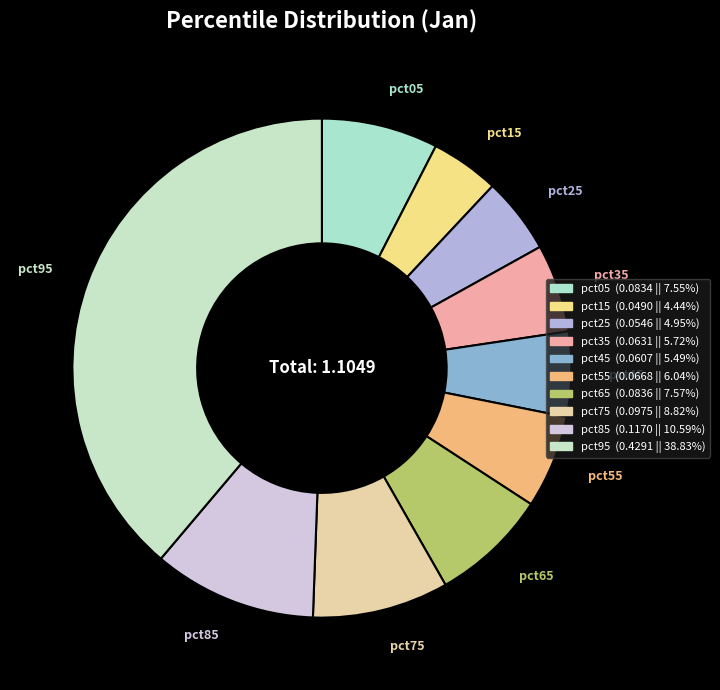

What is the largest slice in the pie chart?

pct95